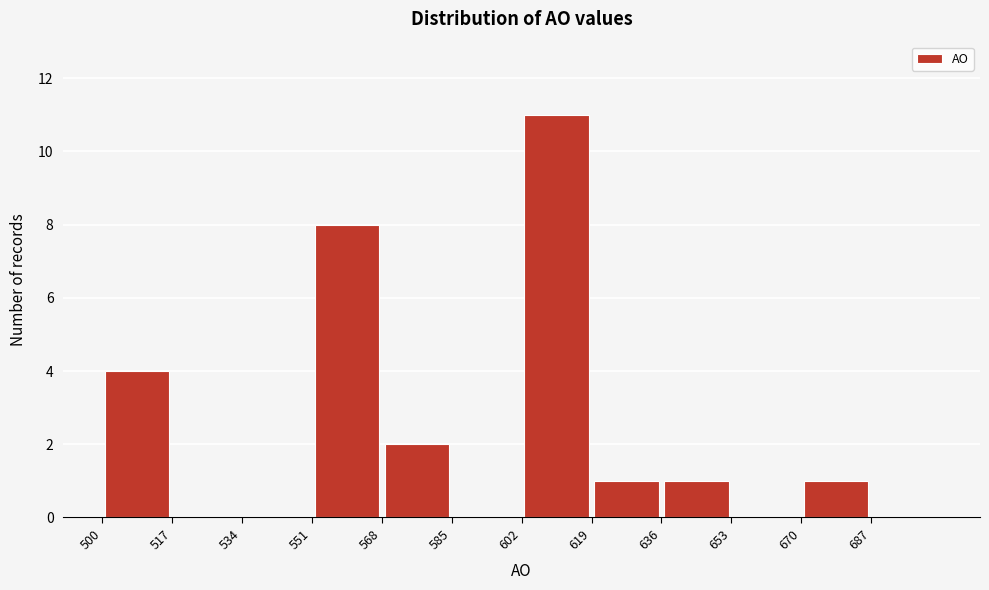

Reading left to right, transcribe this chart: for each bar, give the range it covers on the x-axis and its height. Neither the bar edges nor the heights are printed on the chart, so give them approximately, as read against the axes.

500 to 517: 4
517 to 534: 0
534 to 551: 0
551 to 568: 8
568 to 585: 2
585 to 602: 0
602 to 619: 11
619 to 636: 1
636 to 653: 1
653 to 670: 0
670 to 687: 1
687 to 704: 0